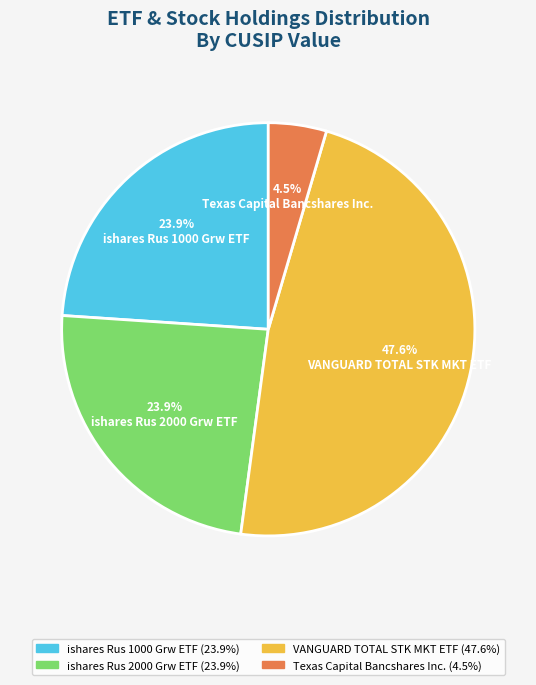

What portion of the pie excludes ishares Rus 1000 Grw ETF?

76.1%